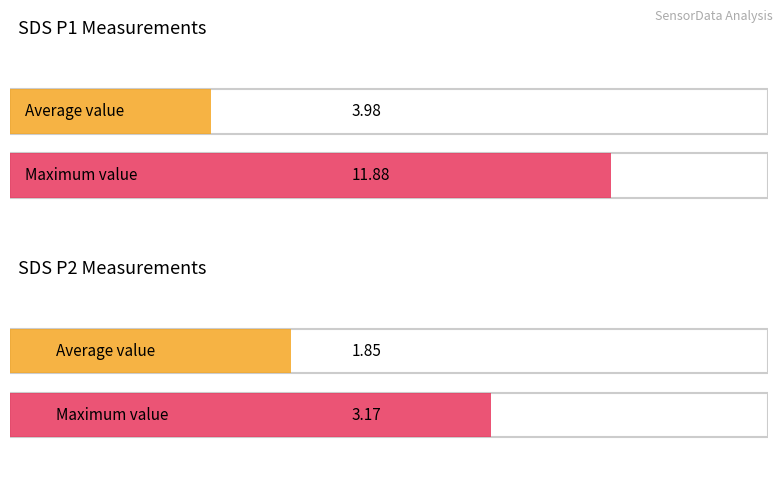

The value of SDS_P2 at 00:03 is 3.2. True or false?

False